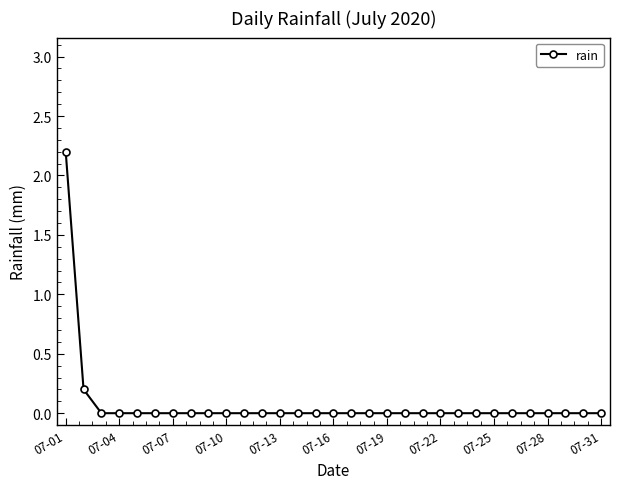

What is the maximum value shown in the chart?

2.2